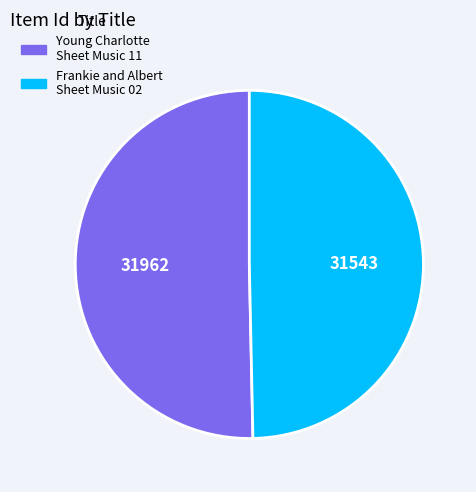

Is there any slice that represents more than half of the pie?

Yes